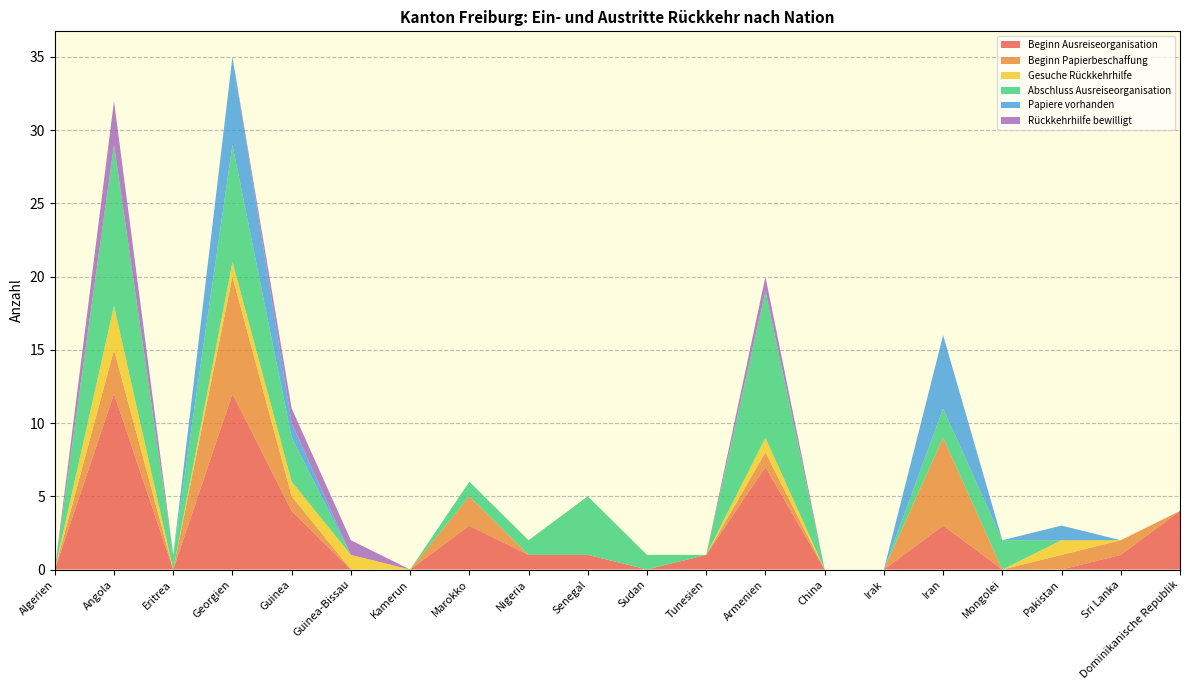

Reading right to left, transcribe all the data shown in this chart.

Beginn Ausreiseorganisation: Dominikanische Republik=4	Sri Lanka=1	Pakistan=0	Mongolei=0	Iran=3	Irak=0	China=0	Armenien=7	Tunesien=1	Sudan=0	Senegal=1	Nigeria=1	Marokko=3	Kamerun=0	Guinea-Bissau=0	Guinea=4	Georgien=12	Eritrea=0	Angola=12	Algerien=0
Beginn Papierbeschaffung: Dominikanische Republik=0	Sri Lanka=1	Pakistan=1	Mongolei=0	Iran=6	Irak=0	China=0	Armenien=1	Tunesien=0	Sudan=0	Senegal=0	Nigeria=0	Marokko=2	Kamerun=0	Guinea-Bissau=0	Guinea=1	Georgien=8	Eritrea=0	Angola=3	Algerien=0
Gesuche Rückkehrhilfe: Dominikanische Republik=0	Sri Lanka=0	Pakistan=1	Mongolei=0	Iran=0	Irak=0	China=0	Armenien=1	Tunesien=0	Sudan=0	Senegal=0	Nigeria=0	Marokko=0	Kamerun=0	Guinea-Bissau=1	Guinea=1	Georgien=1	Eritrea=0	Angola=3	Algerien=0
Abschluss Ausreiseorganisation: Dominikanische Republik=0	Sri Lanka=0	Pakistan=0	Mongolei=2	Iran=2	Irak=0	China=0	Armenien=10	Tunesien=0	Sudan=1	Senegal=4	Nigeria=1	Marokko=1	Kamerun=0	Guinea-Bissau=0	Guinea=3	Georgien=8	Eritrea=1	Angola=11	Algerien=0
Papiere vorhanden: Dominikanische Republik=0	Sri Lanka=0	Pakistan=1	Mongolei=0	Iran=5	Irak=0	China=0	Armenien=0	Tunesien=0	Sudan=0	Senegal=0	Nigeria=0	Marokko=0	Kamerun=0	Guinea-Bissau=0	Guinea=1	Georgien=6	Eritrea=0	Angola=0	Algerien=0
Rückkehrhilfe bewilligt: Dominikanische Republik=0	Sri Lanka=0	Pakistan=0	Mongolei=0	Iran=0	Irak=0	China=0	Armenien=1	Tunesien=0	Sudan=0	Senegal=0	Nigeria=0	Marokko=0	Kamerun=0	Guinea-Bissau=1	Guinea=1	Georgien=0	Eritrea=0	Angola=3	Algerien=0